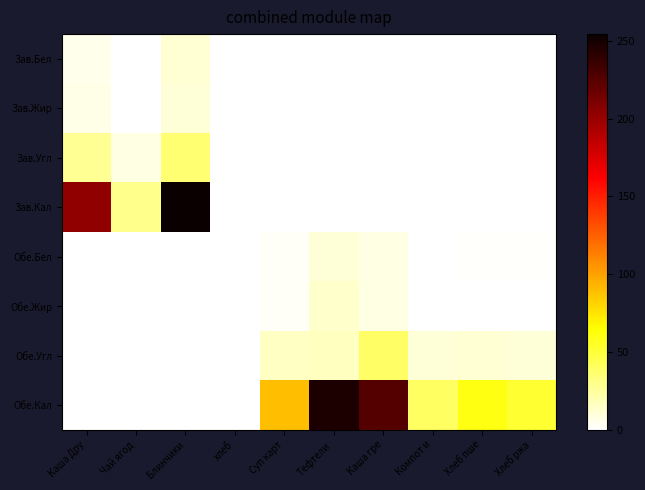

Which series has the widest spread of values?

Зав.Кал